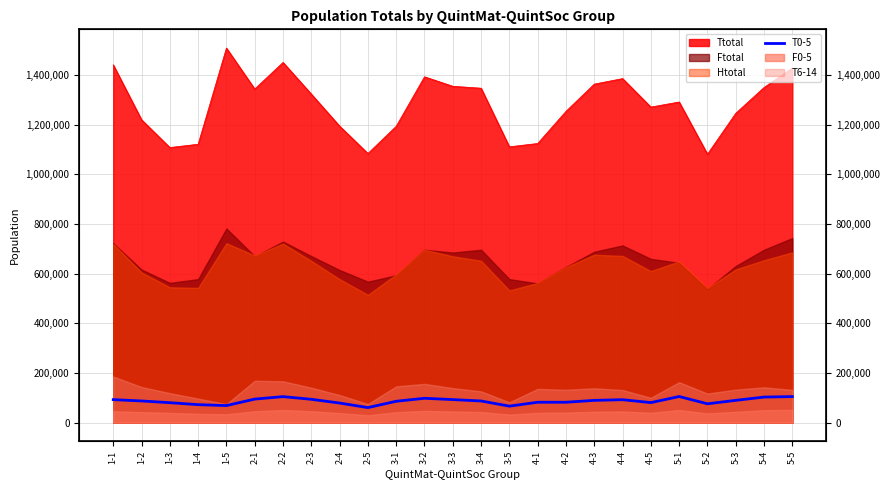

What is the smallest value displayed?

60530